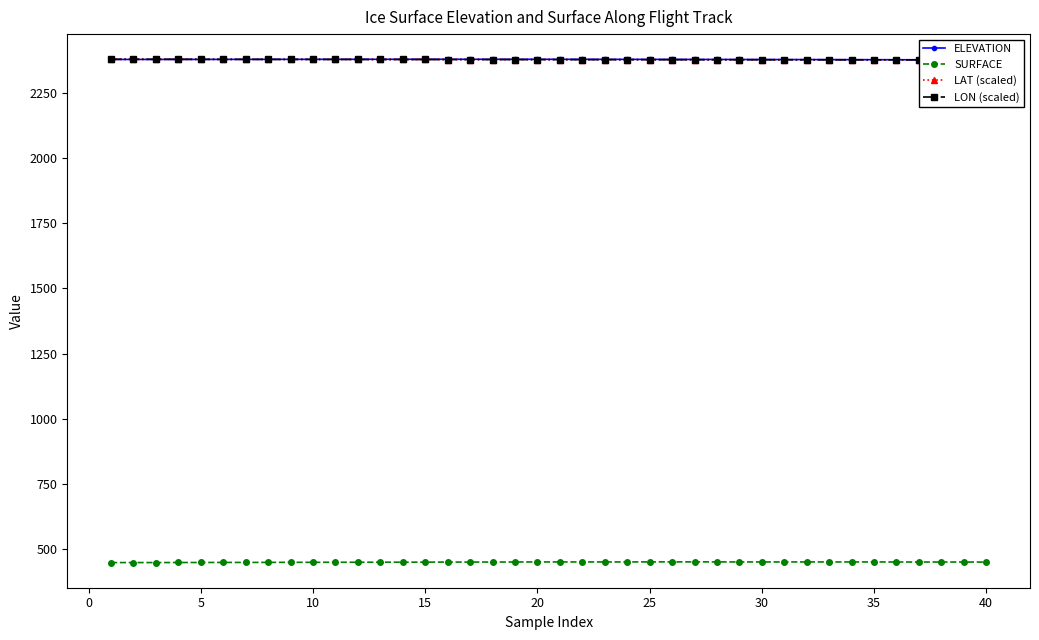

How many distinct data groups are displayed?

4